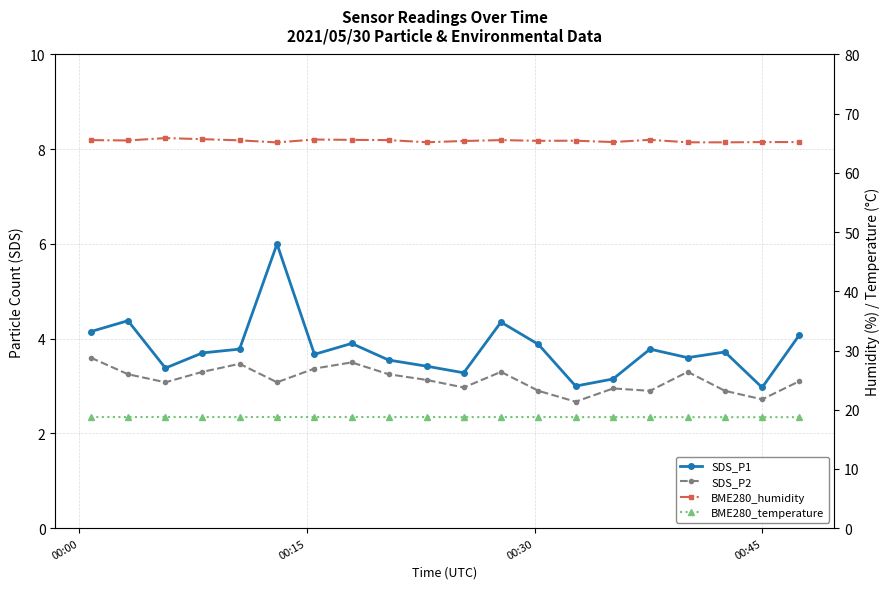

In BME280_humidity, how many points are lower than both neighbors (excluding endpoints)?

6